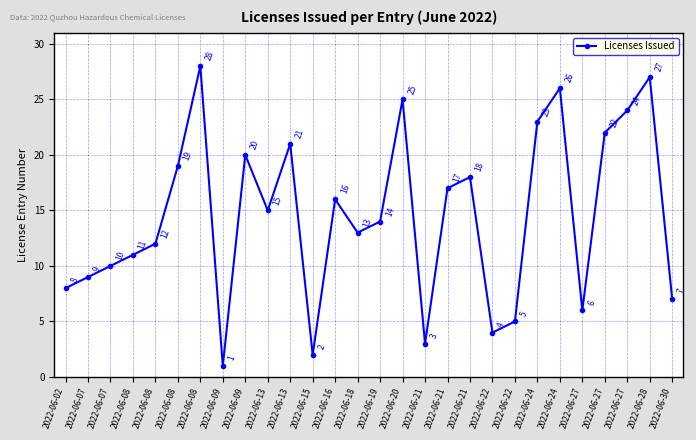

True or false: the data shows 29 at 2022-06-27.

False